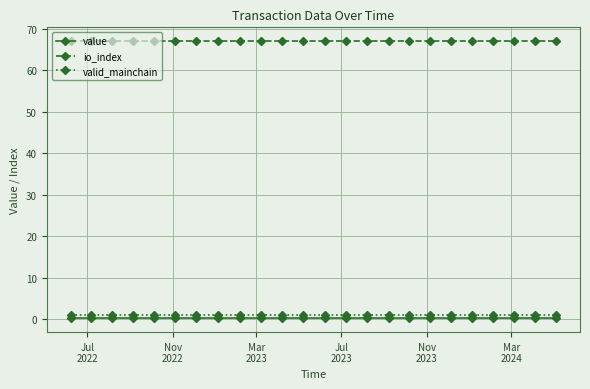

Reading left to right, transcribe all the data shown in this chart.

value: 0.2	0.2	0.2	0.2	0.2	0.2	0.2	0.2	0.2	0.2	0.2	0.2	0.2	0.2	0.2	0.2	0.2	0.2	0.2	0.2	0.2	0.2	0.2	0.2
io_index: 67.0	67.0	67.0	67.0	67.0	67.0	67.0	67.0	67.0	67.0	67.0	67.0	67.0	67.0	67.0	67.0	67.0	67.0	67.0	67.0	67.0	67.0	67.0	67.0
valid_mainchain: 1.0	1.0	1.0	1.0	1.0	1.0	1.0	1.0	1.0	1.0	1.0	1.0	1.0	1.0	1.0	1.0	1.0	1.0	1.0	1.0	1.0	1.0	1.0	1.0